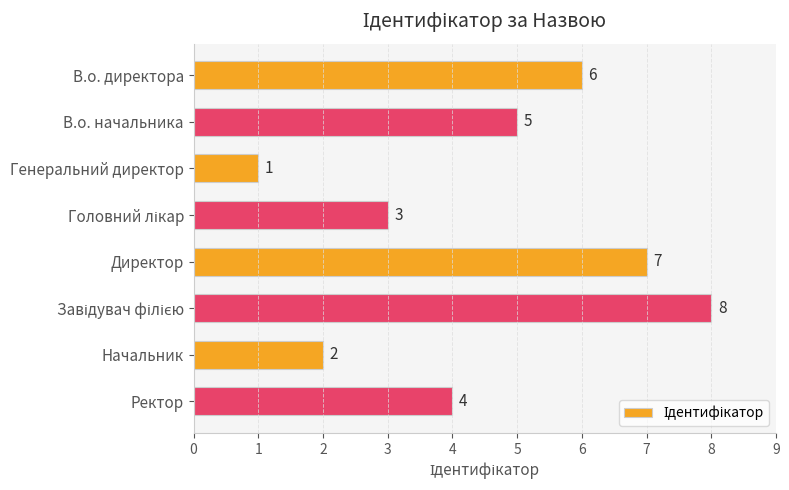

What is the label of the 2nd bar from the top?

В.о. начальника